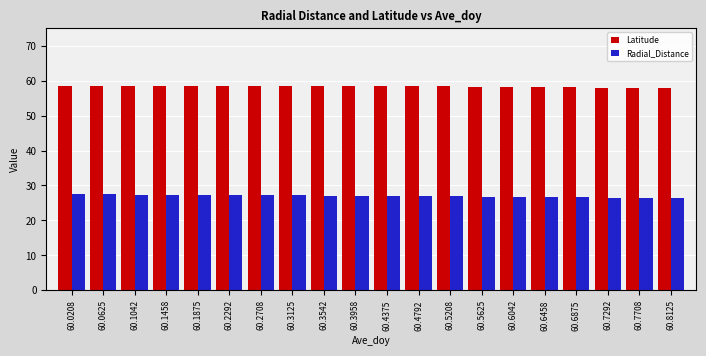

Is it true that Radial_Distance equals 35.8 at 60.3542?

False